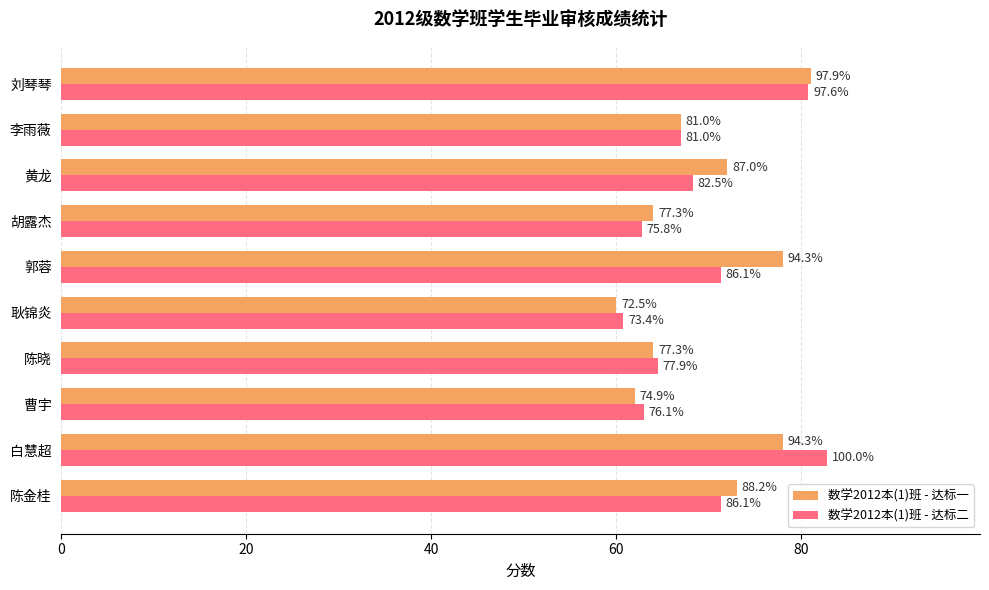

What is the smallest value displayed?

60.0